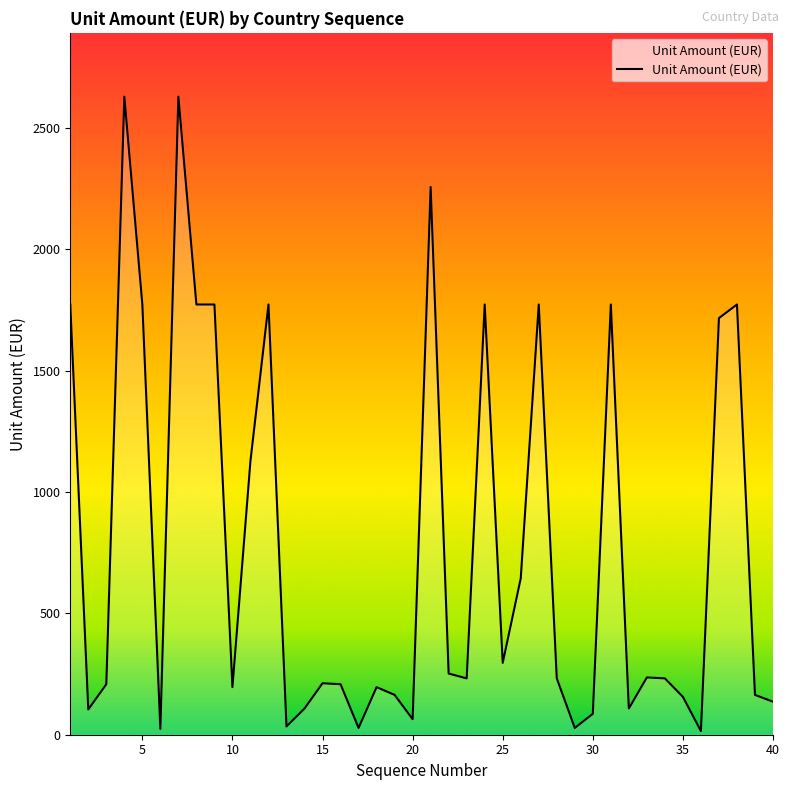

What is the minimum value shown in the chart?

15